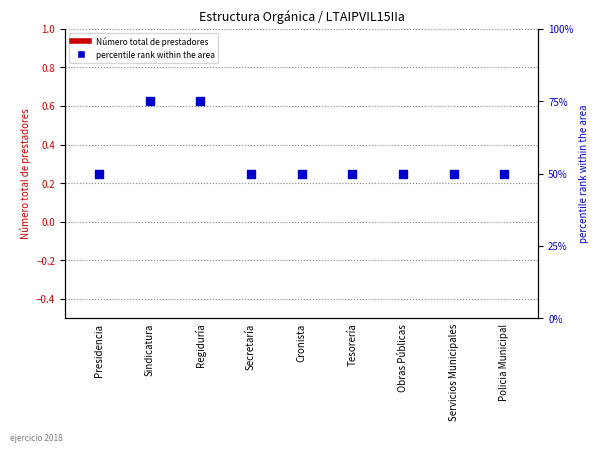

Which series reaches the maximum Y coordinate?

percentile rank within the area